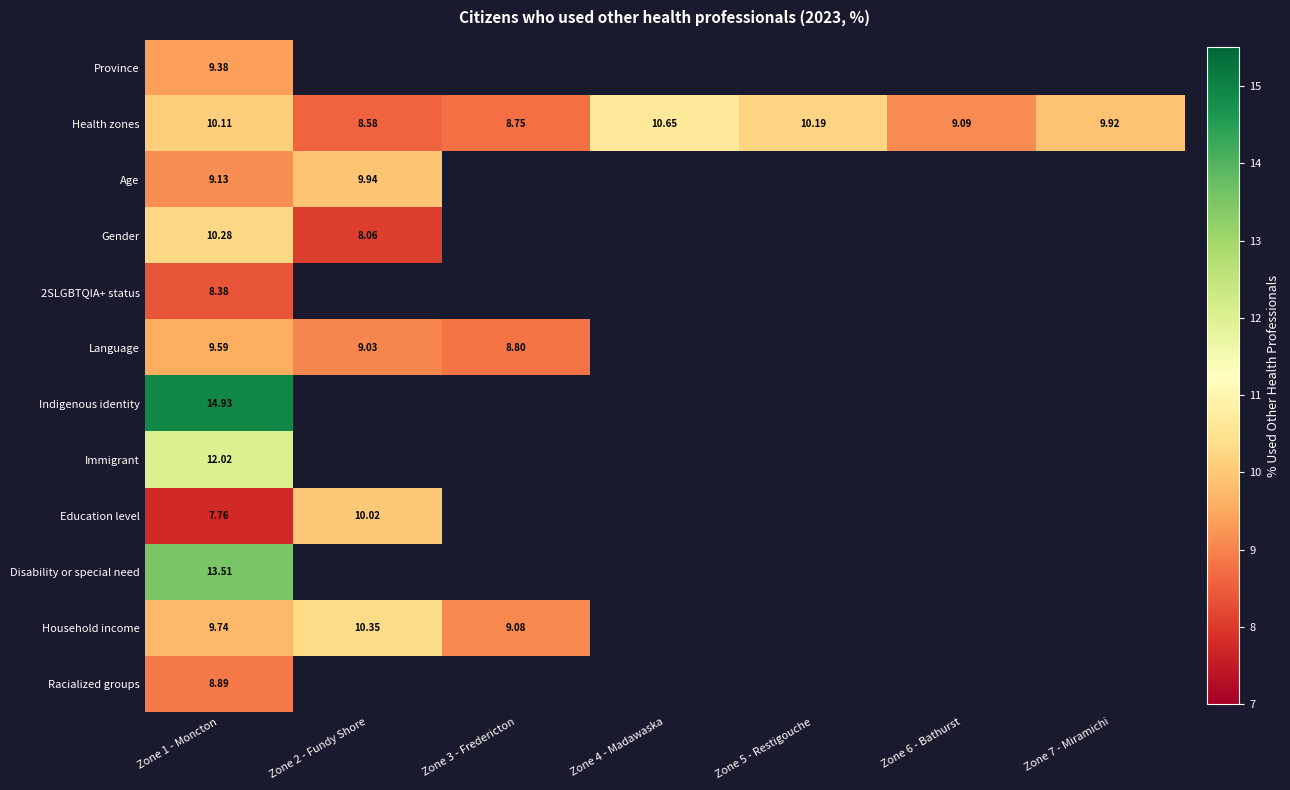

At how many categories does at least one series exceed 11?

1